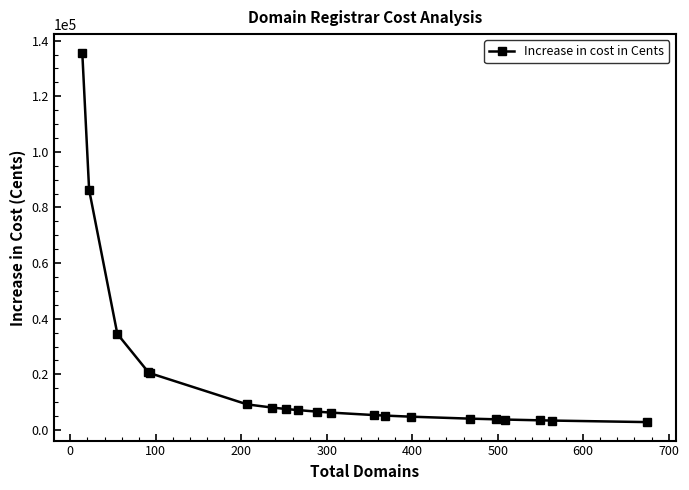

What is the value of the 16th point from the left?

3815.3